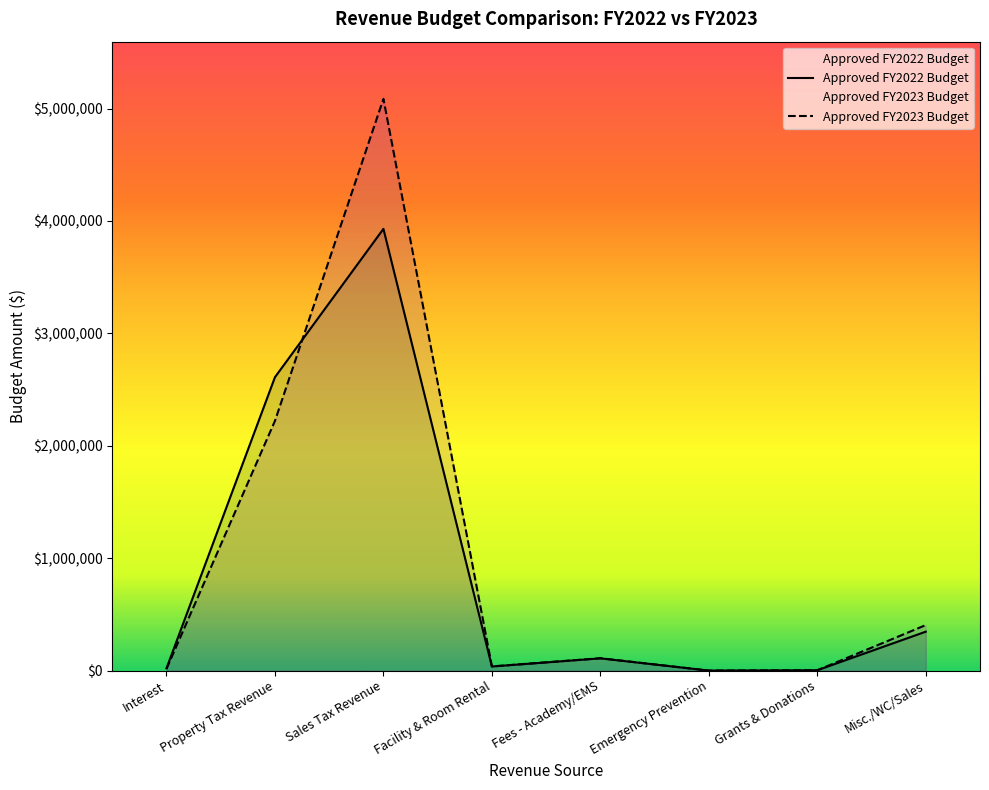

True or false: Approved FY2023 Budget and Approved FY2022 Budget intersect in this chart.

True